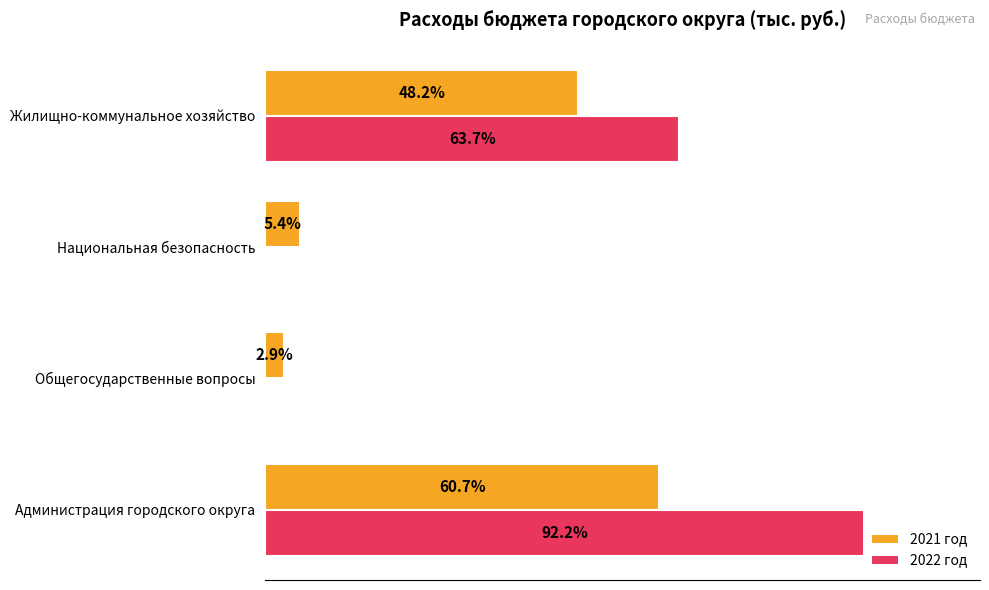

Between Администрация городского округа and Жилищно-коммунальное хозяйство, which series saw the biggest shift?

2022 год